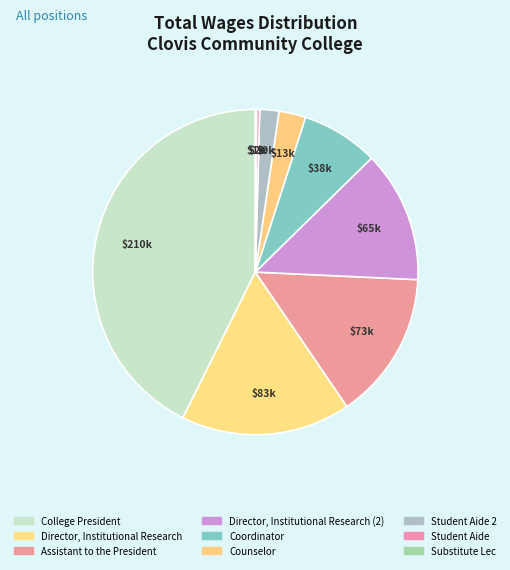

What is the total percentage of Substitute Lec and Student Aide?

0.4%